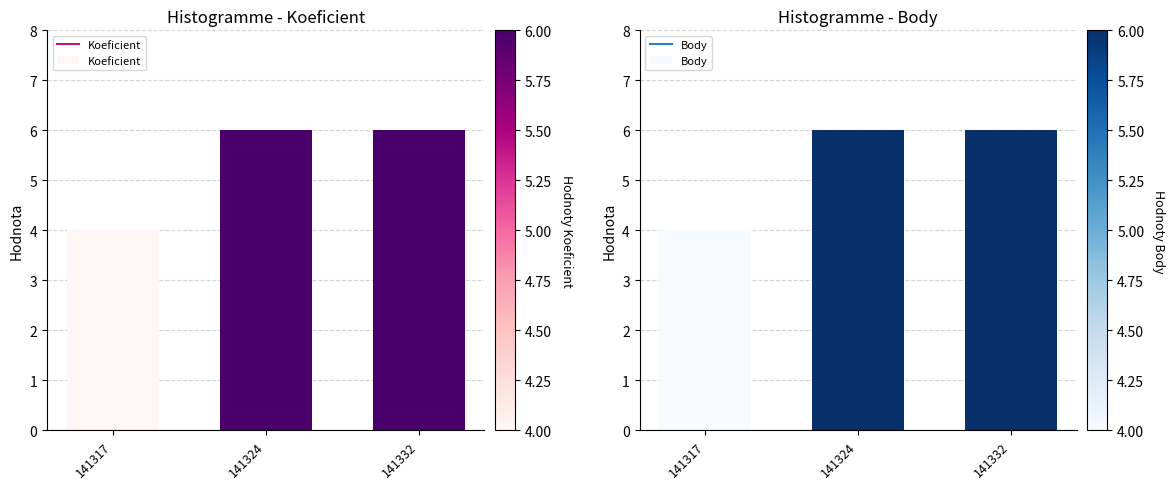

True or false: Body has a value of 4 at 141317.

True